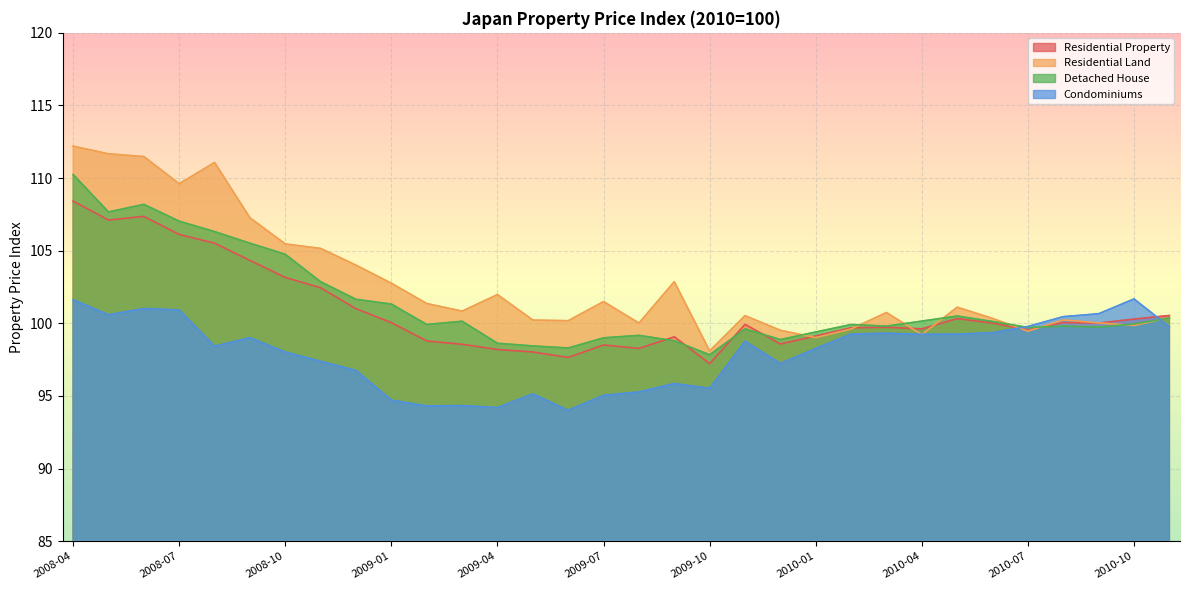

What is the maximum value for Condominiums?

101.7